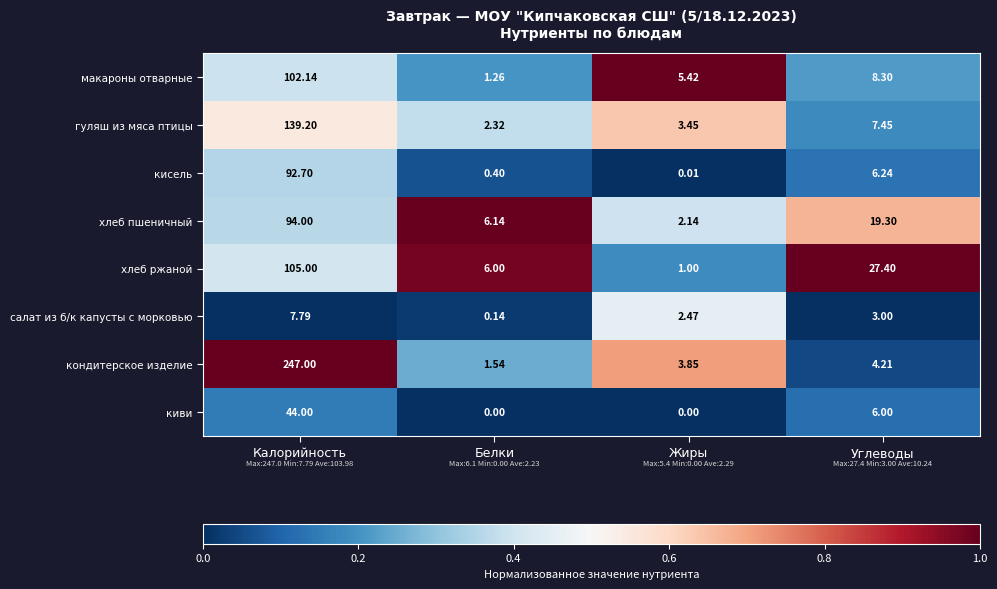

Rank the series at Жиры from highest to lowest value.

макароны отварные, кондитерское изделие, гуляш из мяса птицы, салат из б/к капусты с морковью, хлеб пшеничный, хлеб ржаной, кисель, киви